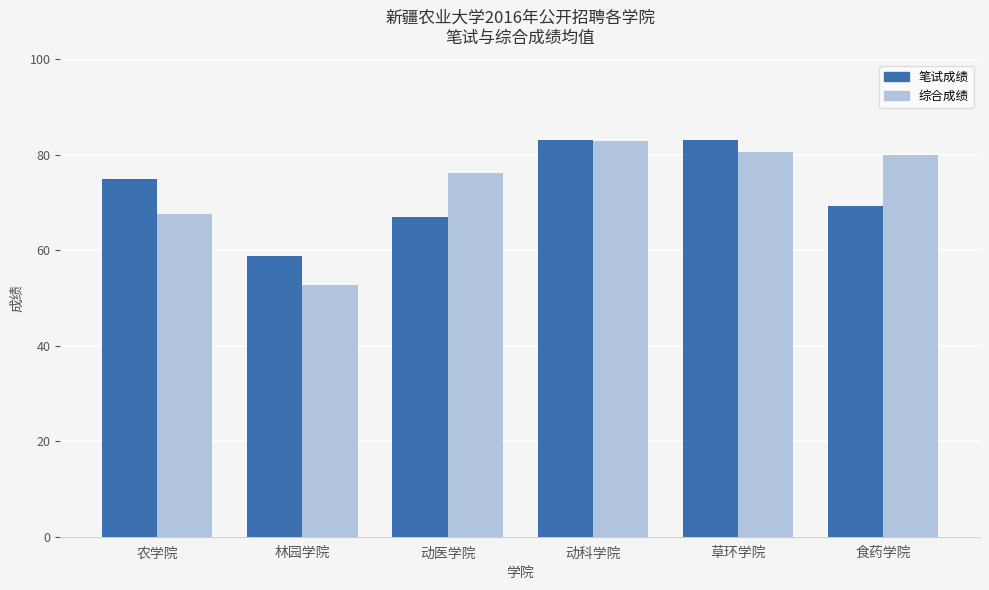

What is the difference between the maximum and minimum values in the 综合成绩 series?

30.1